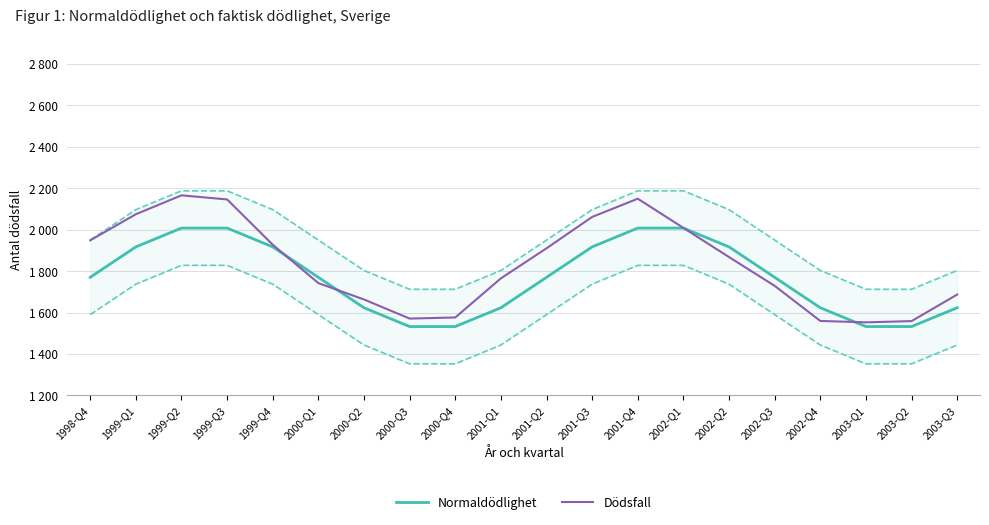

Between which two adjacent categories do Dödsfall and Normaldödlighet first intersect?

1999-Q4 and 2000-Q1